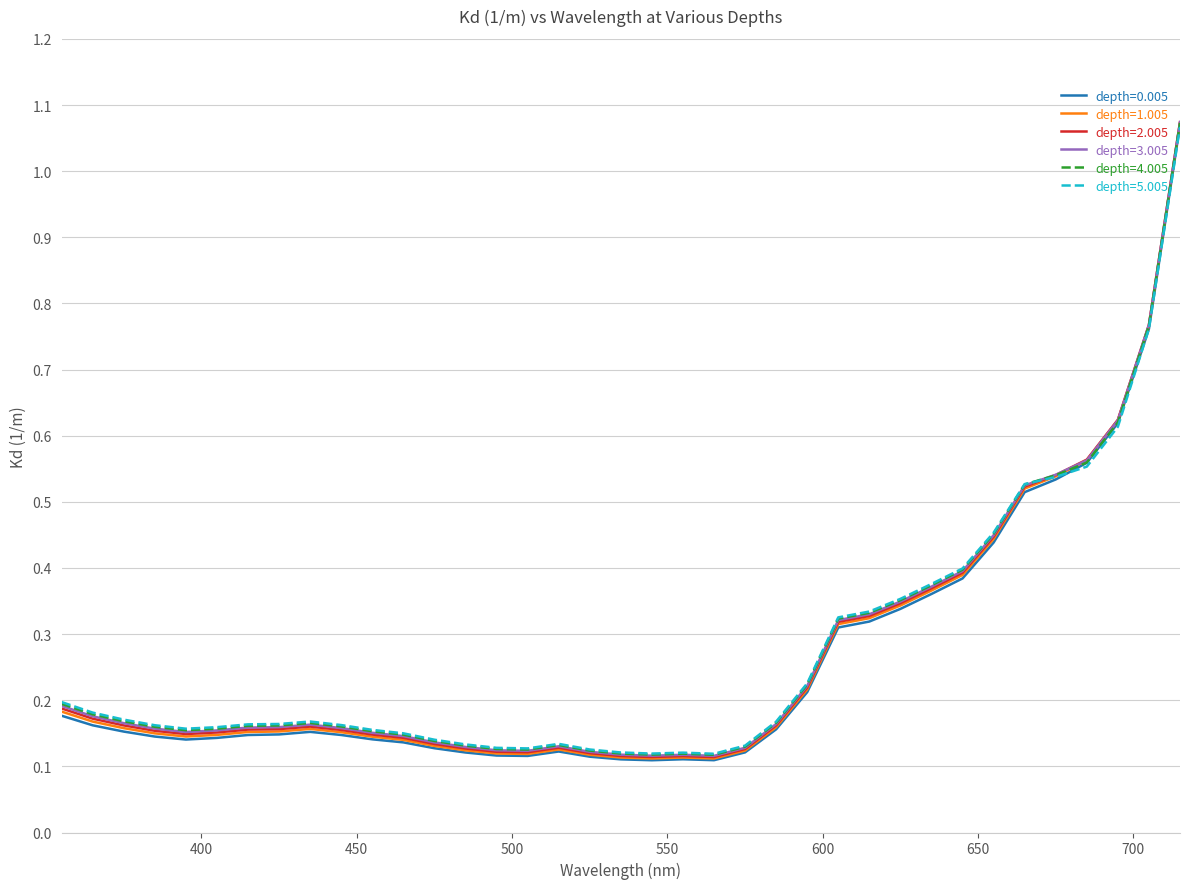

True or false: depth=2.005 has more than 1 interior local peaks.

True